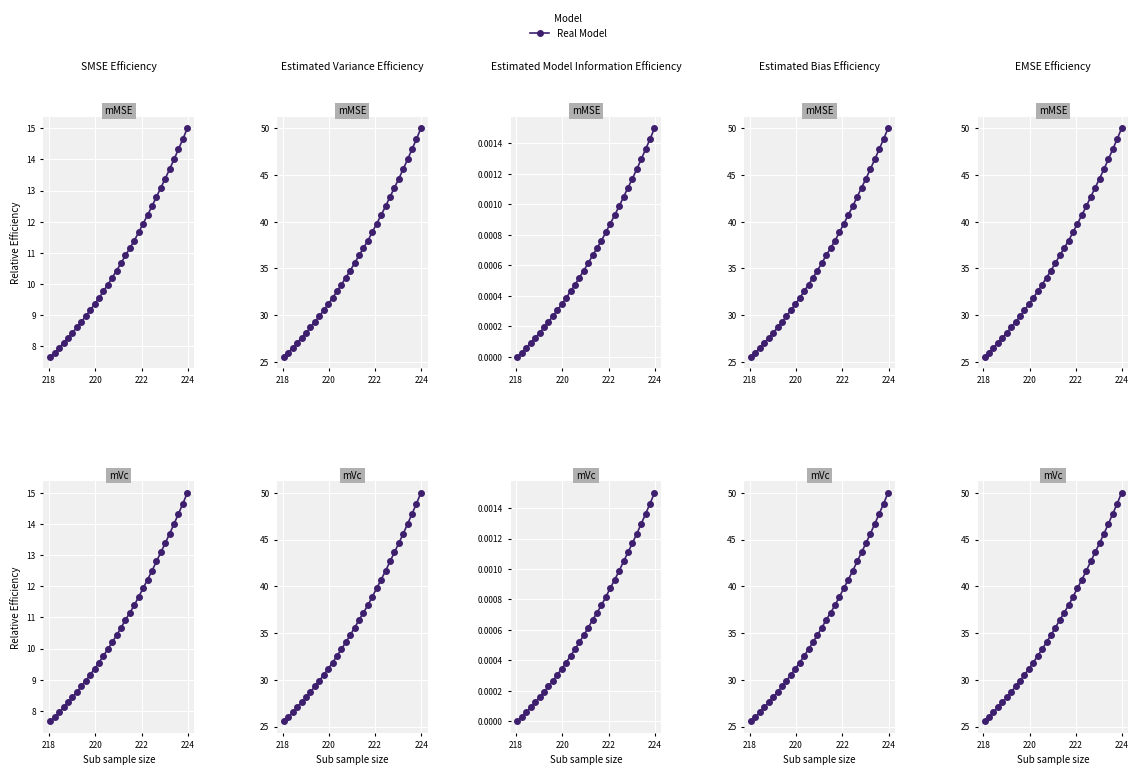

How many lines are shown in the chart?

1